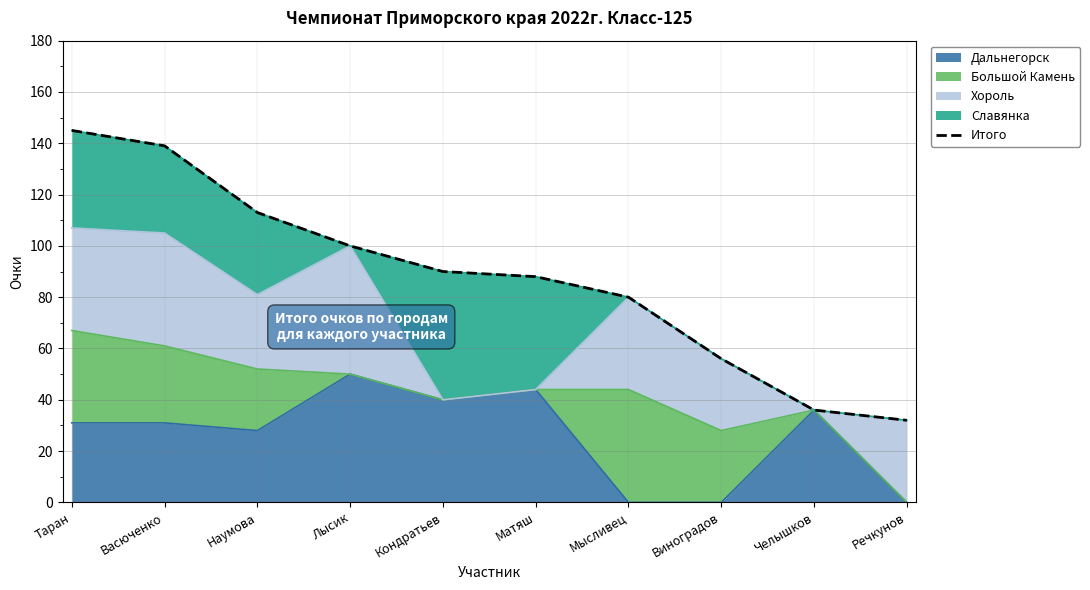

What is the minimum value shown in the chart?

32